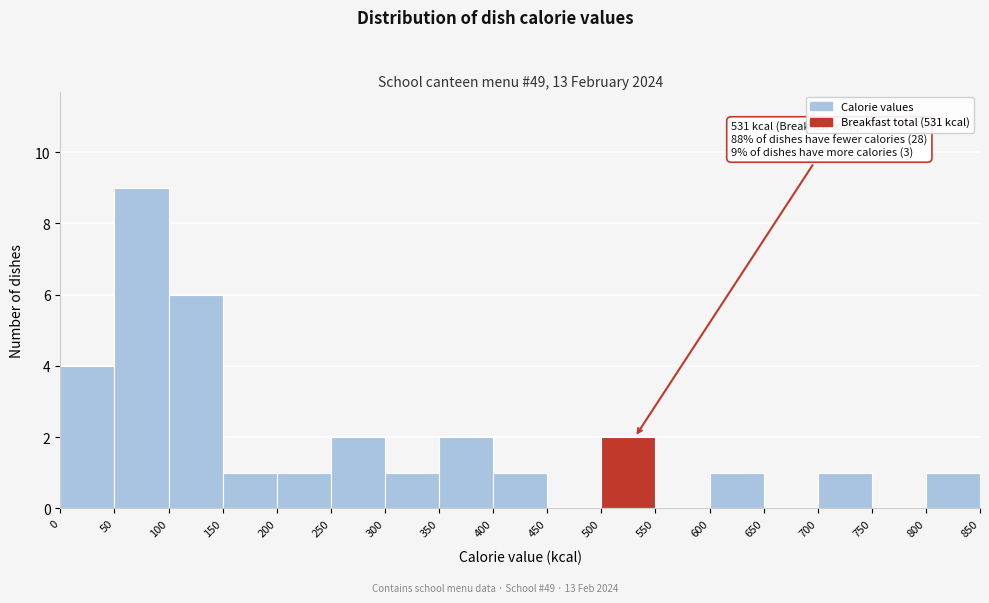

Which range on the x-axis has the tallest bar?

50 to 100